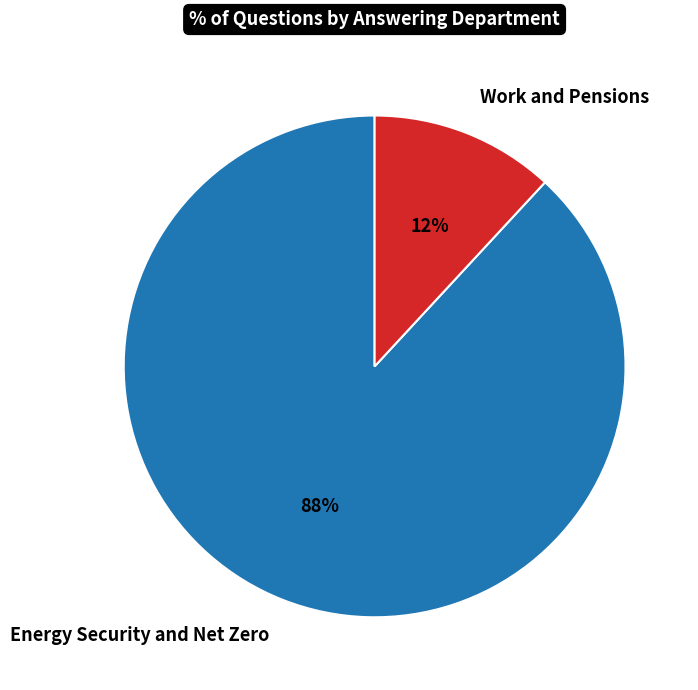

Does Energy Security and Net Zero represent more than half of the total?

Yes